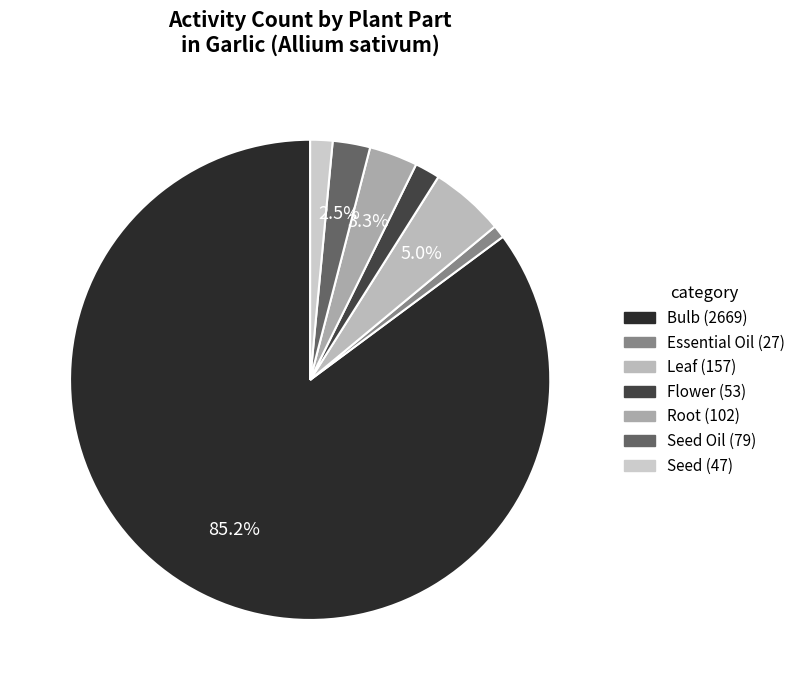

Rank the categories by value from lowest to highest.

Essential Oil, Seed, Flower, Seed Oil, Root, Leaf, Bulb